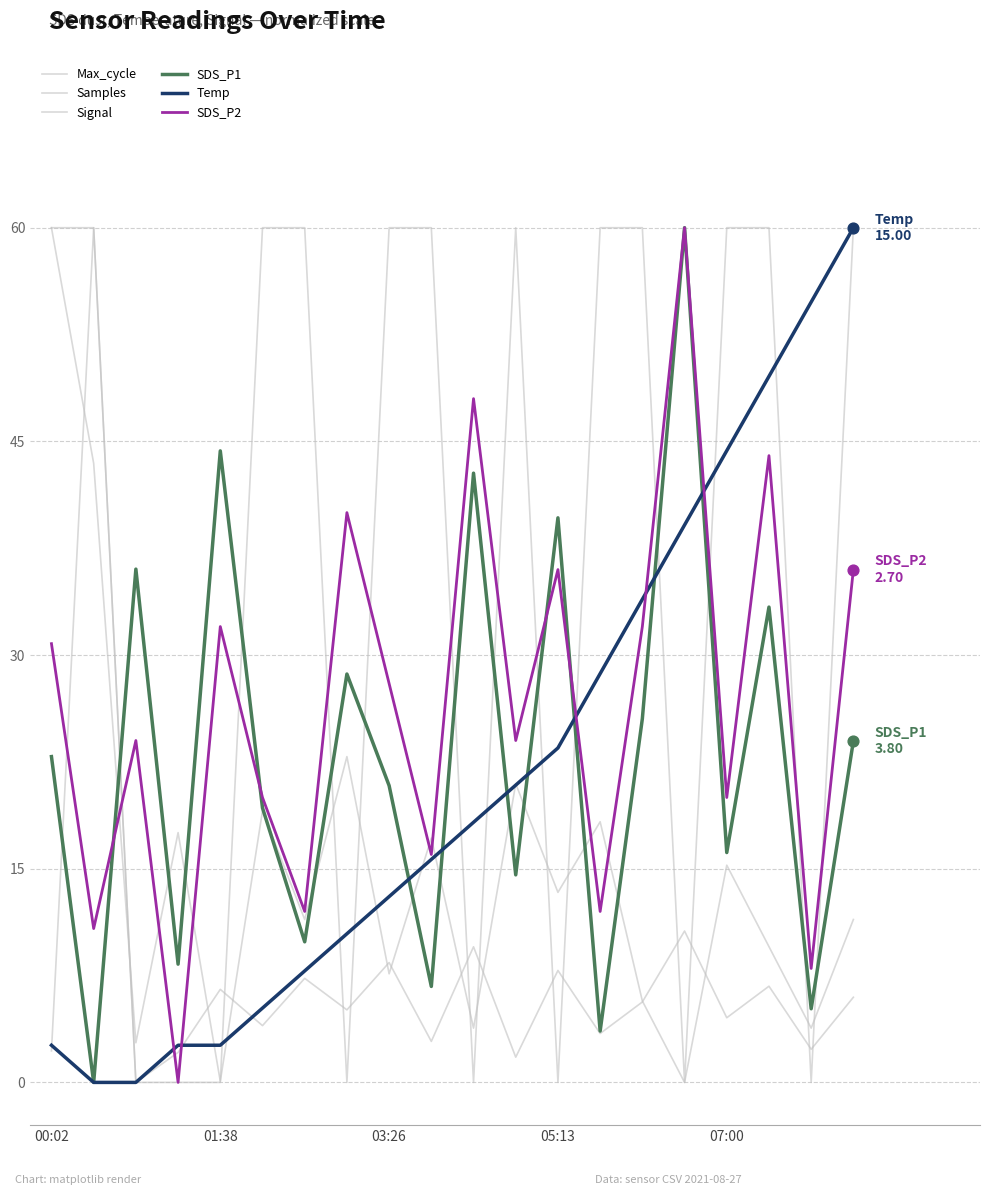

Which series has the largest total across all categories?

Signal